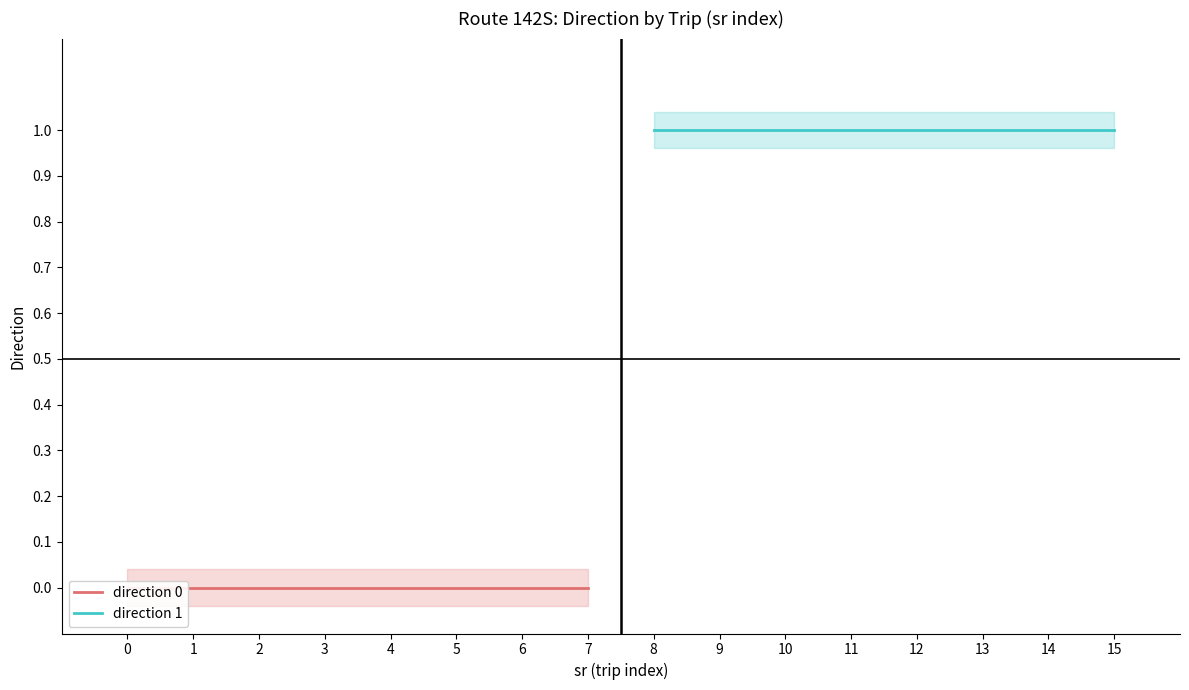

At 2, list the series in order from largest to smallest.

direction 1, direction 0